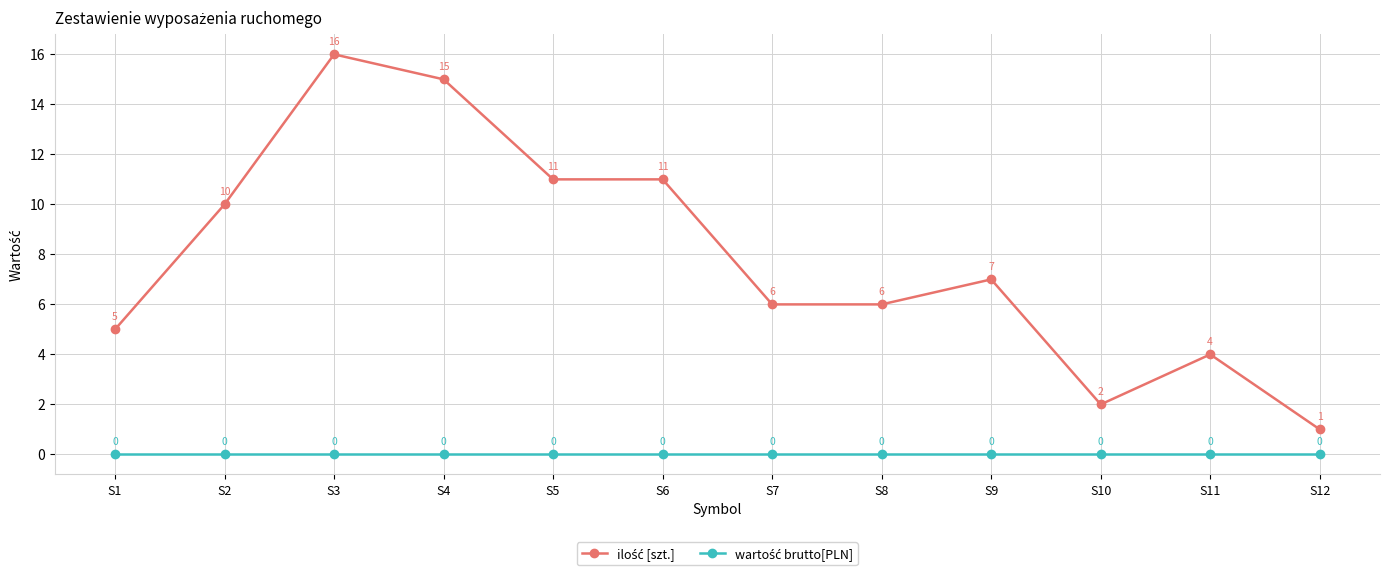

Which label corresponds to the largest value in the chart?

S3